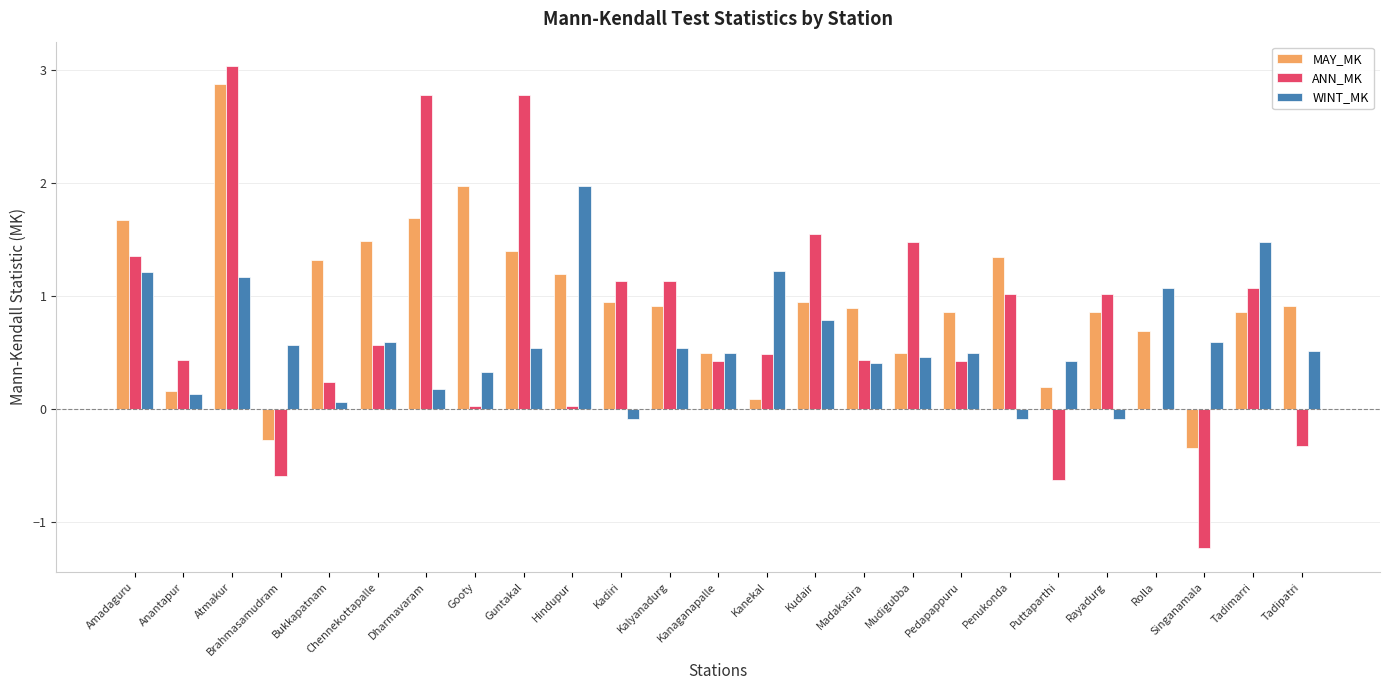

Does the chart contain stacked bars?

No